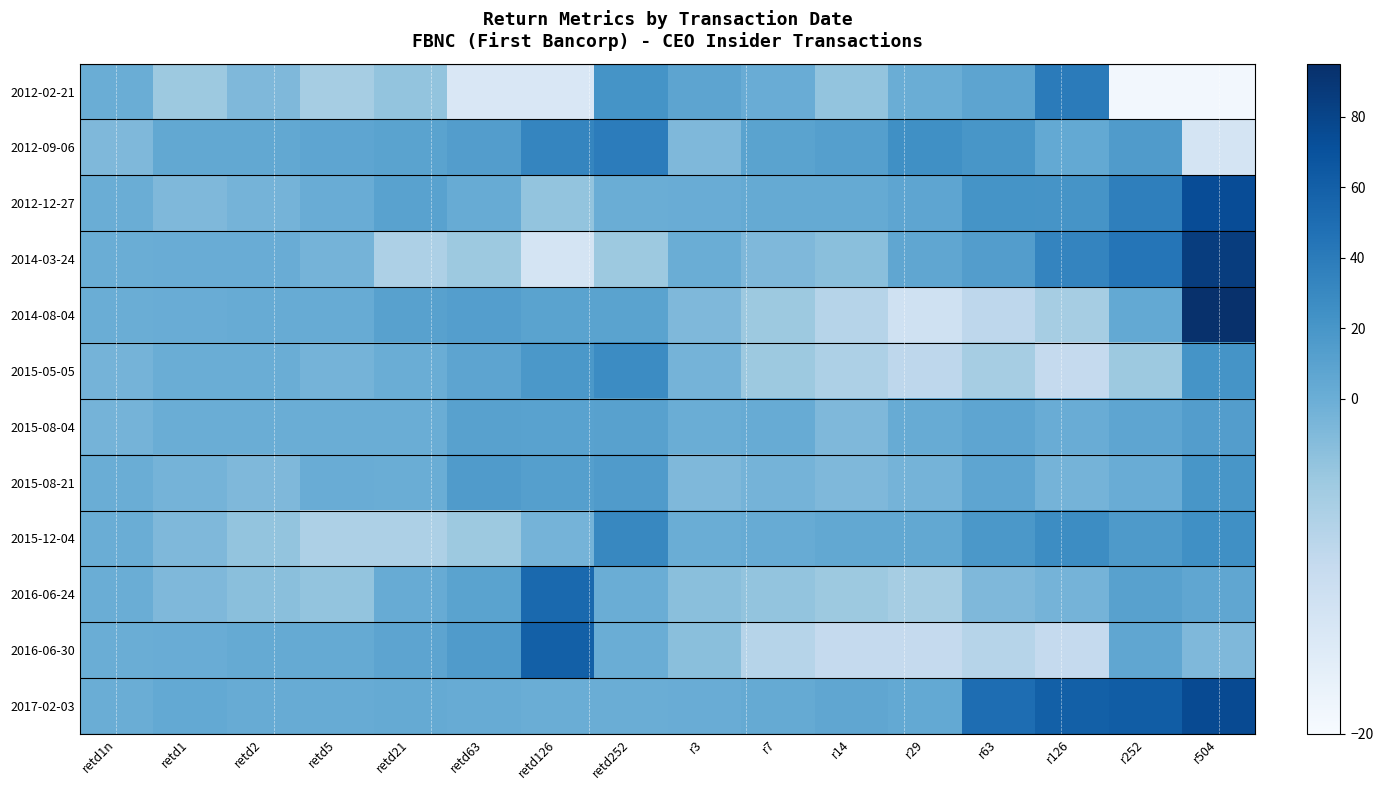

Which series has the largest total across all categories?

2017-02-03